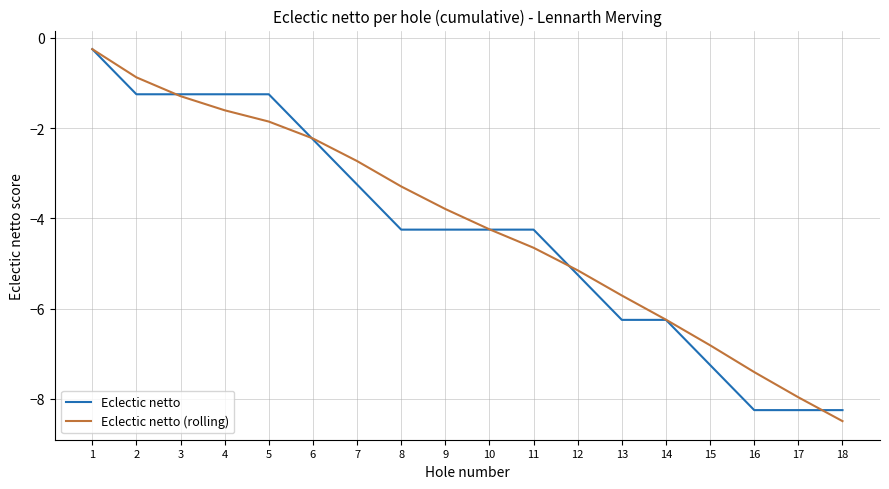

Reading left to right, transcribe all the data shown in this chart.

Eclectic netto: -0.2	-1.2	-1.2	-1.2	-1.2	-2.2	-3.2	-4.2	-4.2	-4.2	-4.2	-5.2	-6.2	-6.2	-7.2	-8.2	-8.2	-8.2
Eclectic netto (rolling): -0.2	-0.9	-1.3	-1.6	-1.9	-2.2	-2.7	-3.3	-3.8	-4.2	-4.7	-5.2	-5.7	-6.2	-6.8	-7.4	-8.0	-8.5